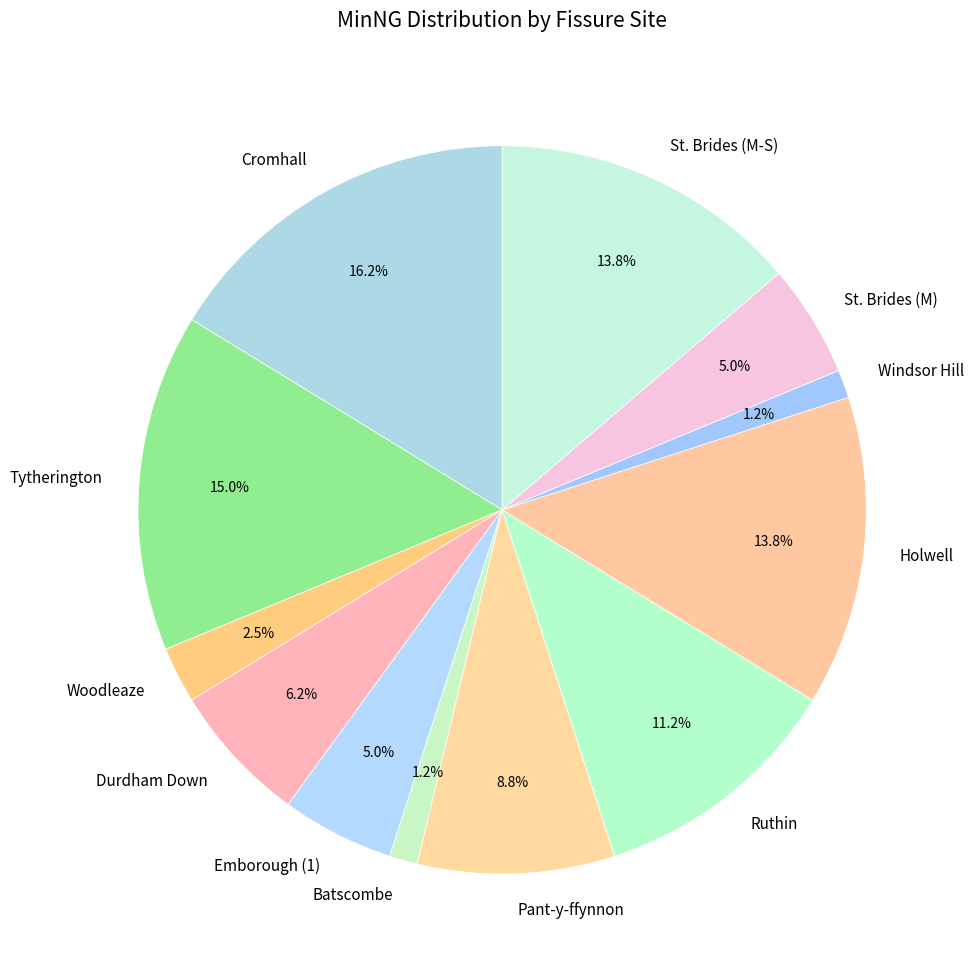

What is the largest slice in the pie chart?

Cromhall